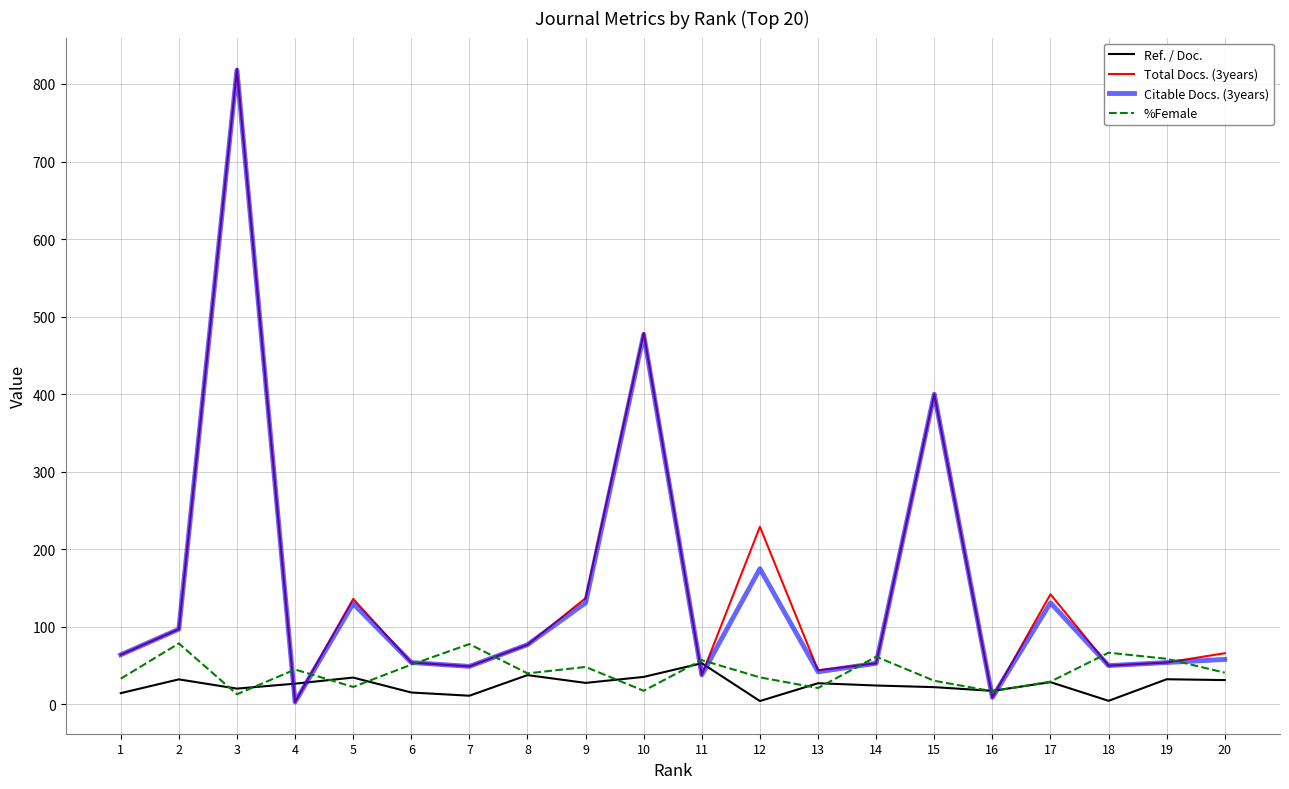

Count the number of categories in the chart.

20